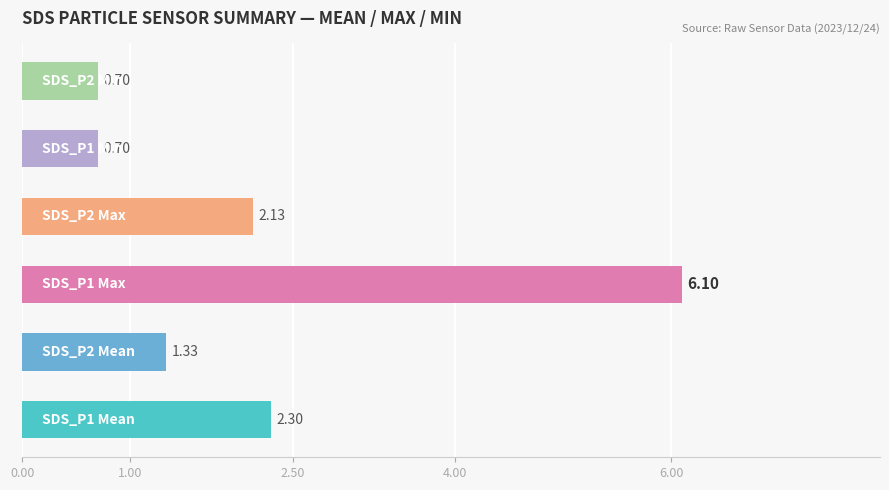

What is the sum of all values?

13.3